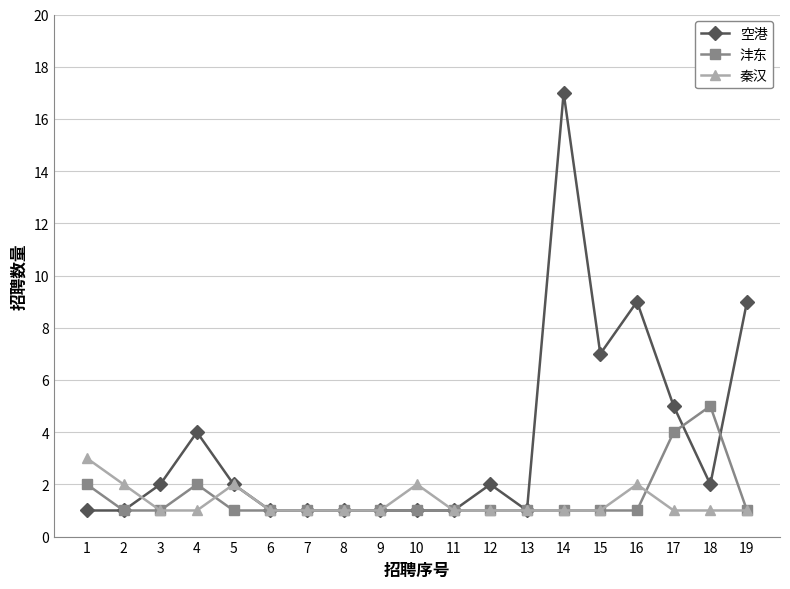

Reading left to right, extract all data points from this chart.

空港: 1=1	2=1	3=2	4=4	5=2	6=1	7=1	8=1	9=1	10=1	11=1	12=2	13=1	14=17	15=7	16=9	17=5	18=2	19=9
沣东: 1=2	2=1	3=1	4=2	5=1	6=1	7=1	8=1	9=1	10=1	11=1	12=1	13=1	14=1	15=1	16=1	17=4	18=5	19=1
秦汉: 1=3	2=2	3=1	4=1	5=2	6=1	7=1	8=1	9=1	10=2	11=1	12=1	13=1	14=1	15=1	16=2	17=1	18=1	19=1